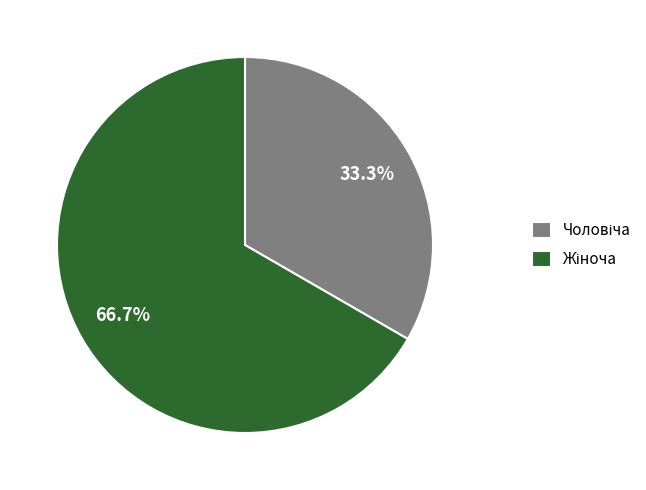

Is there any slice that represents more than half of the pie?

Yes